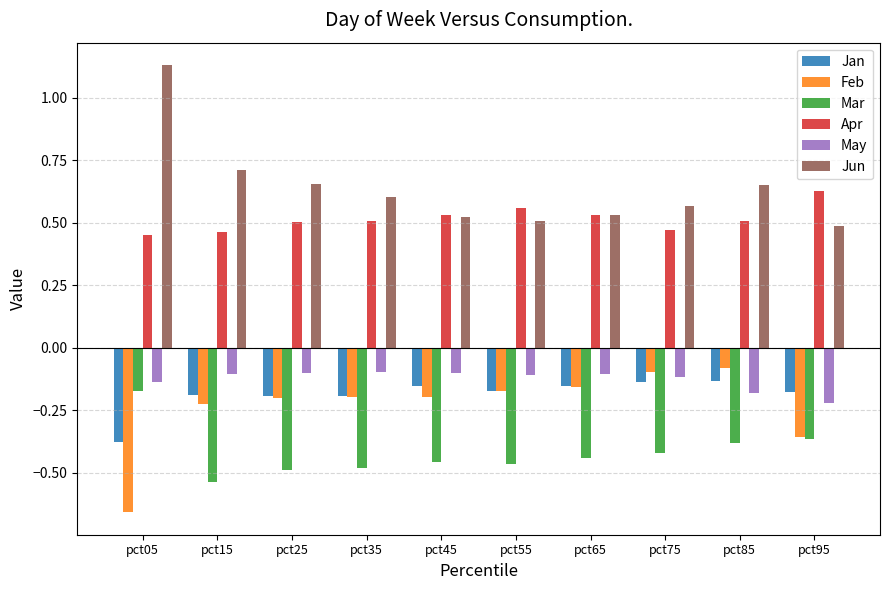

What are all the series names shown in the legend?

Jan, Feb, Mar, Apr, May, Jun